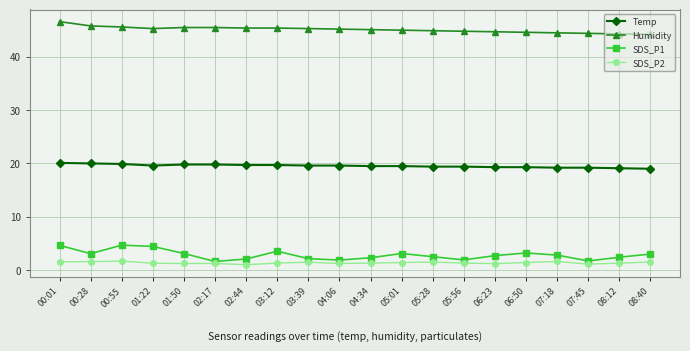

What is the label of the 19th point from the left?

08:12